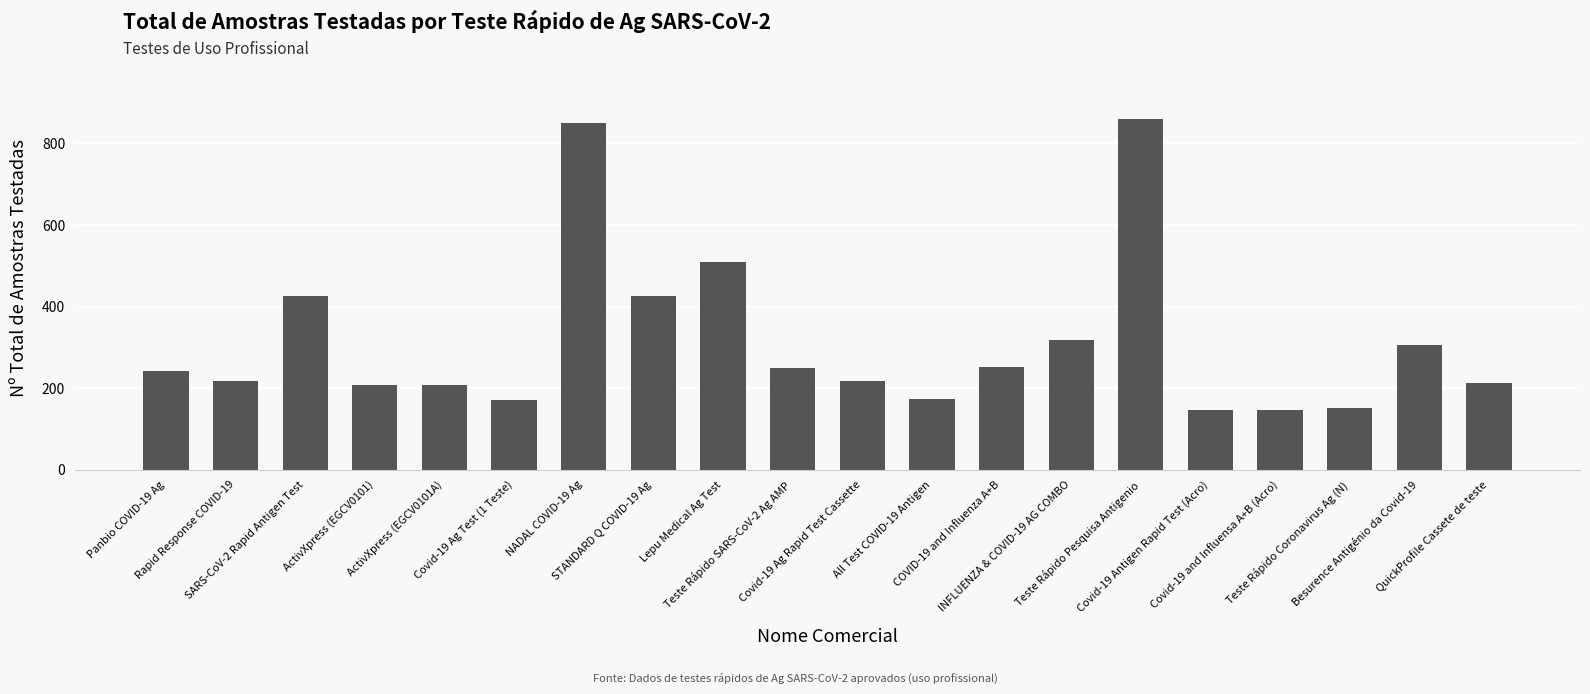

What is the approximate value at Covid-19 Antigen Rapid Test (Acro), to the nearest 50?

150